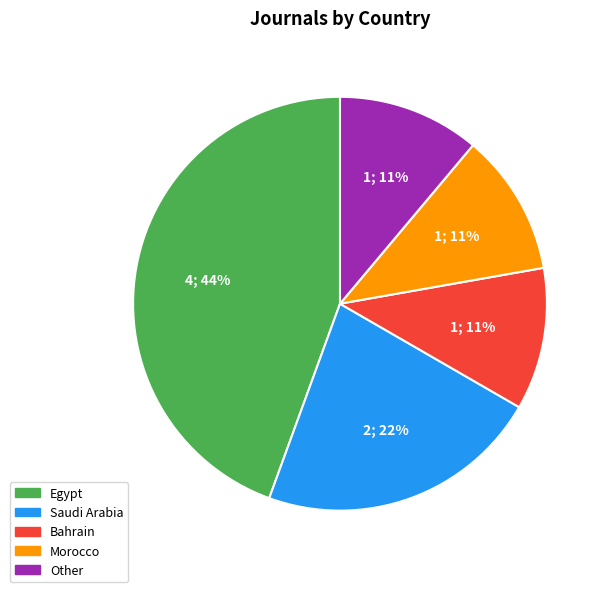

To the nearest percent, what is the average slice percentage?

20%